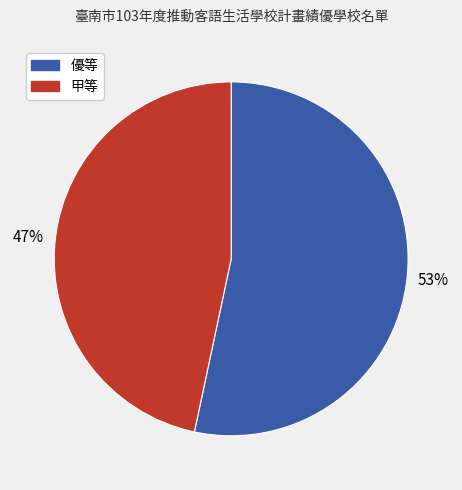

What is the largest slice in the pie chart?

優等